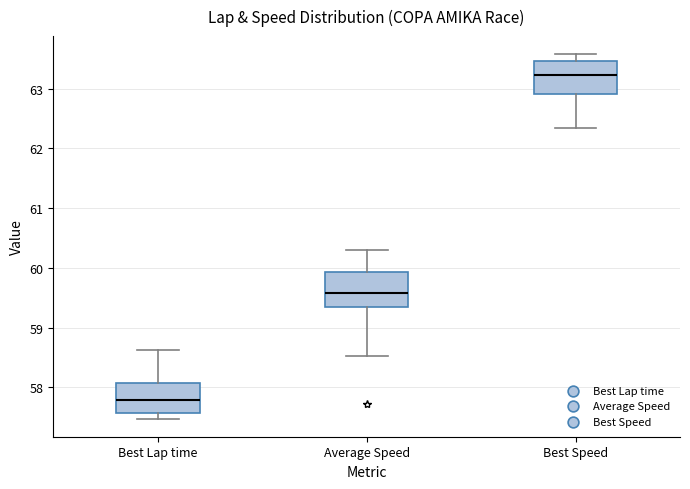

Where does the lower whisker of the box for Best Speed end on the y-axis? The values are not printed on the chart, so give them approximately, as read against the axis.

62.3